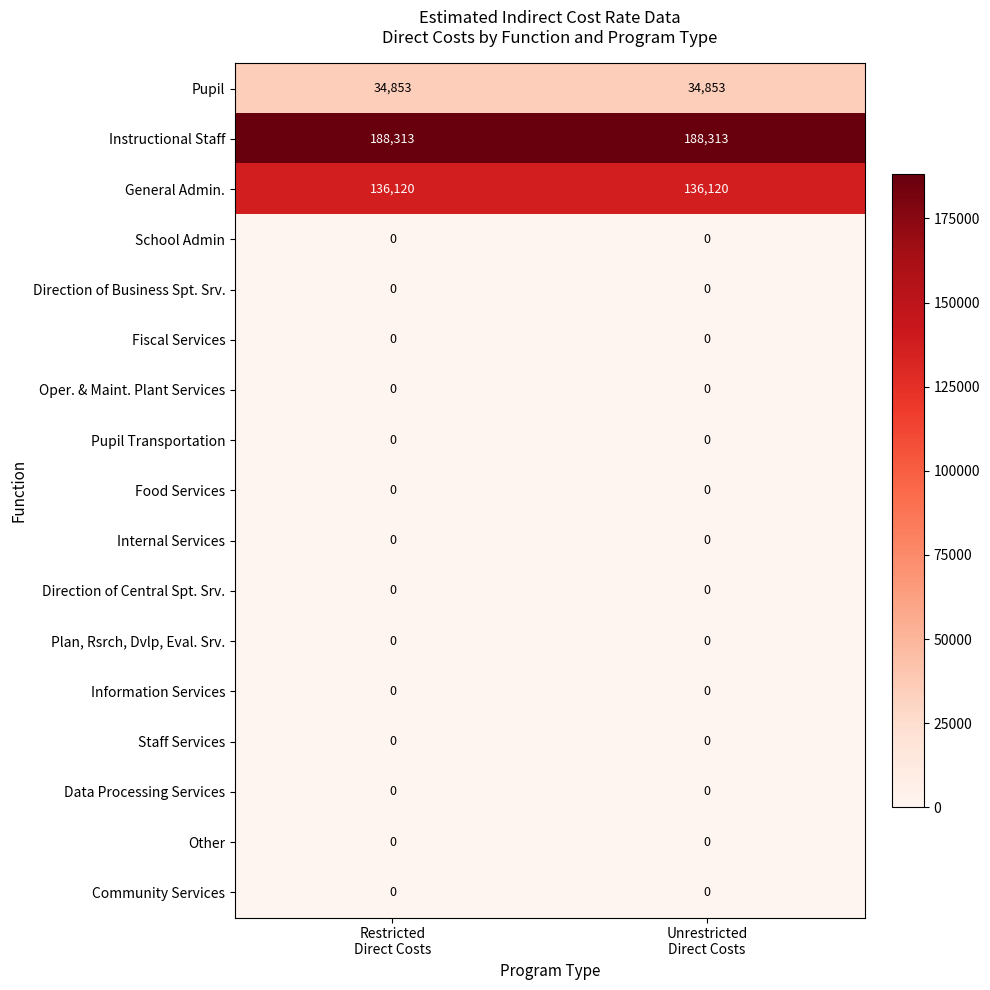

Which series has the largest total across all categories?

Instructional Staff